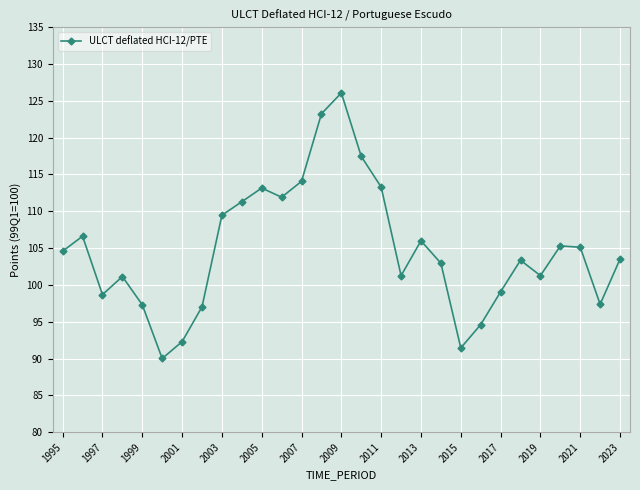

What is the value of the 6th point from the left?

90.0